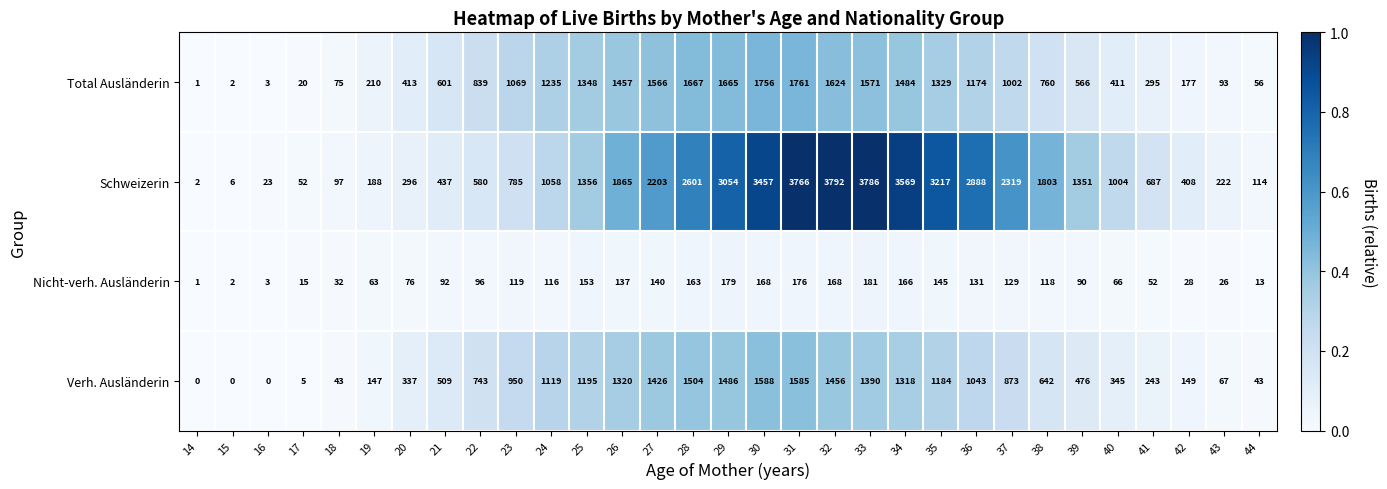

What is the difference between the Verh. Ausländerin values at 27 and 31?

159